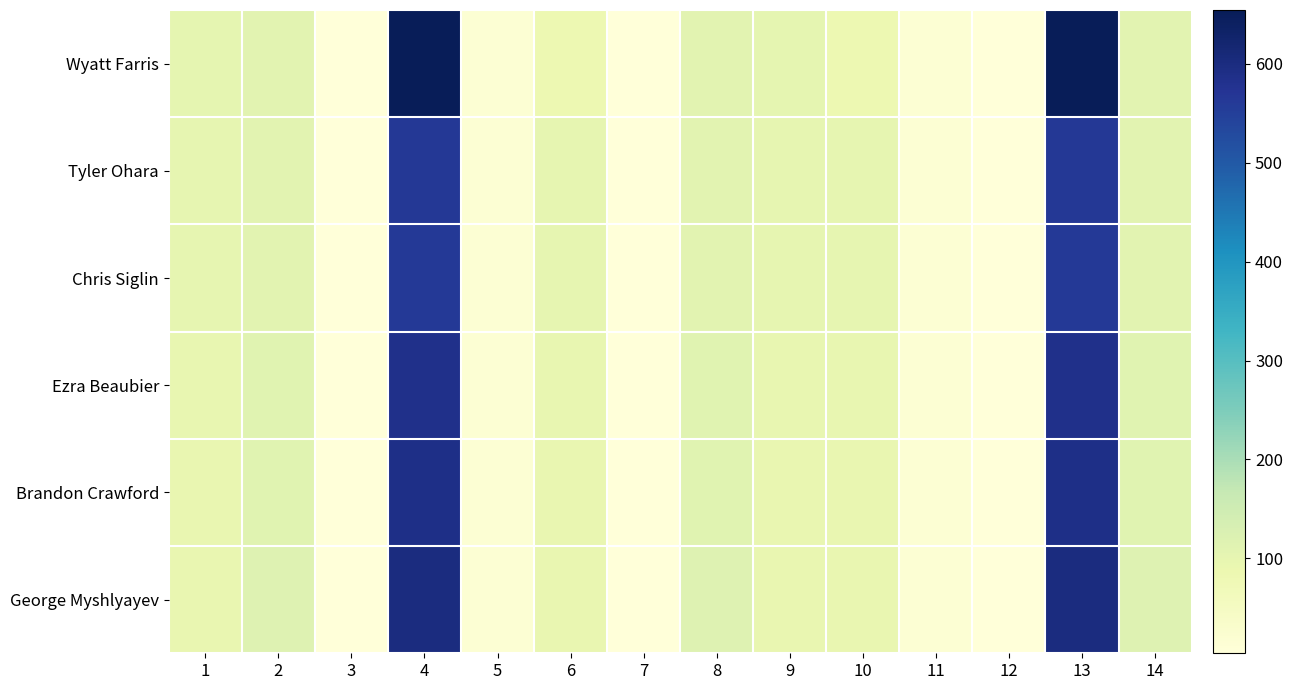

Count the number of data series in this chart.

6